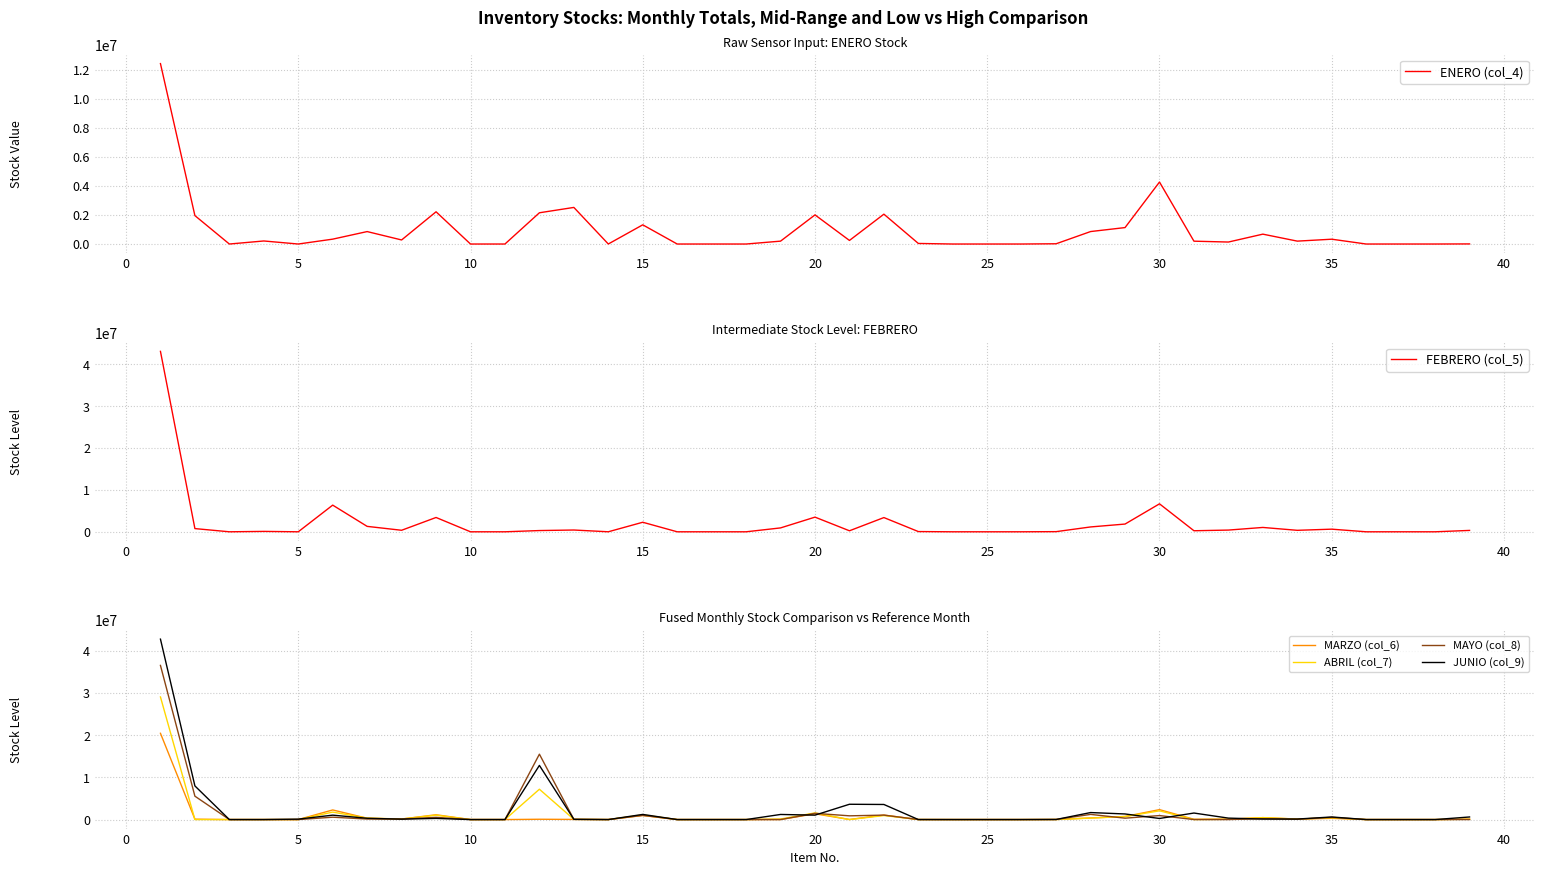

Which series has the largest total across all categories?

JUNIO (col_9)